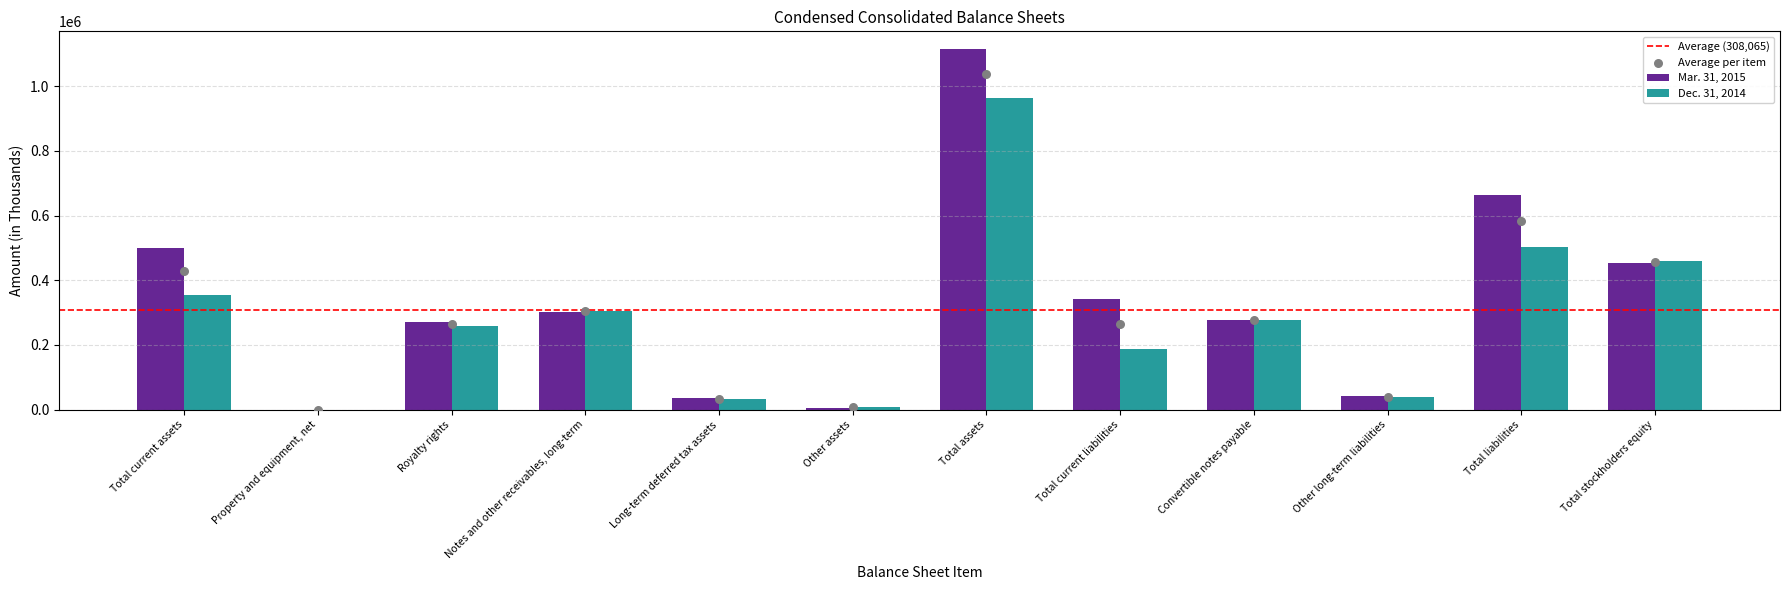

At how many categories does at least one series exceed 383376?

4